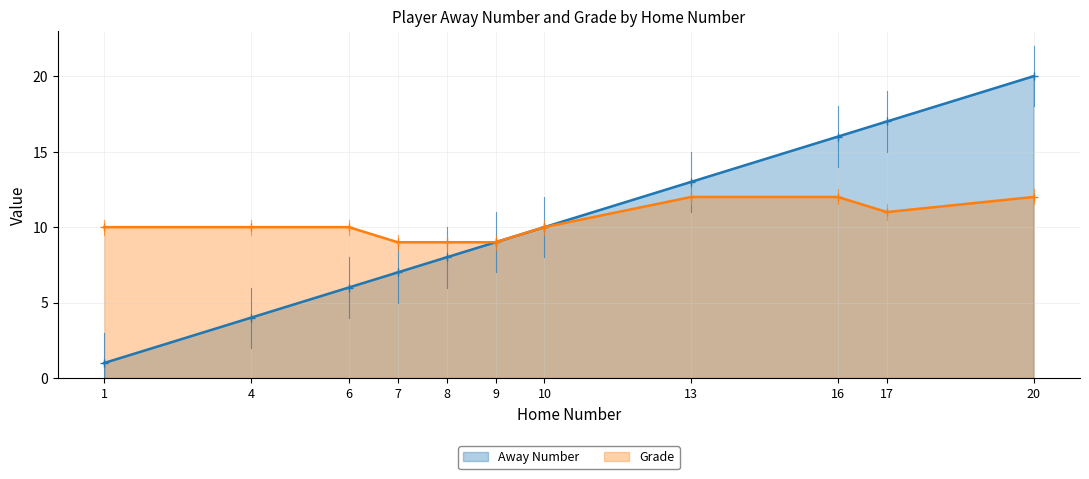

Reading right to left, what are all the values shown in this chart?

Away Number: 20=20	17=17	16=16	13=13	10=10	9=9	8=8	7=7	6=6	4=4	1=1
Grade: 20=12	17=11	16=12	13=12	10=10	9=9	8=9	7=9	6=10	4=10	1=10